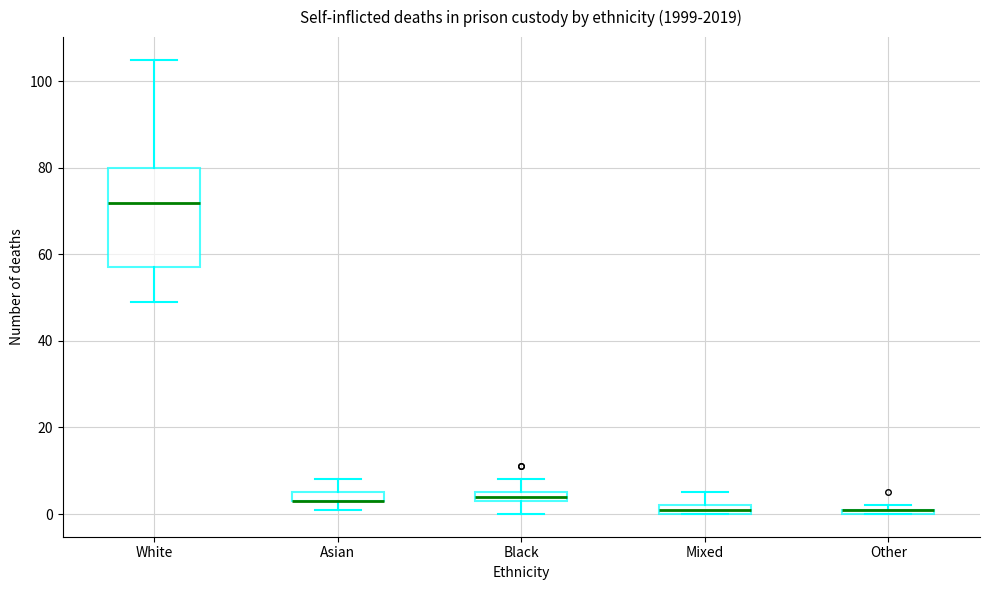

Which box is the tallest, from its lower edge to its upper edge?

White